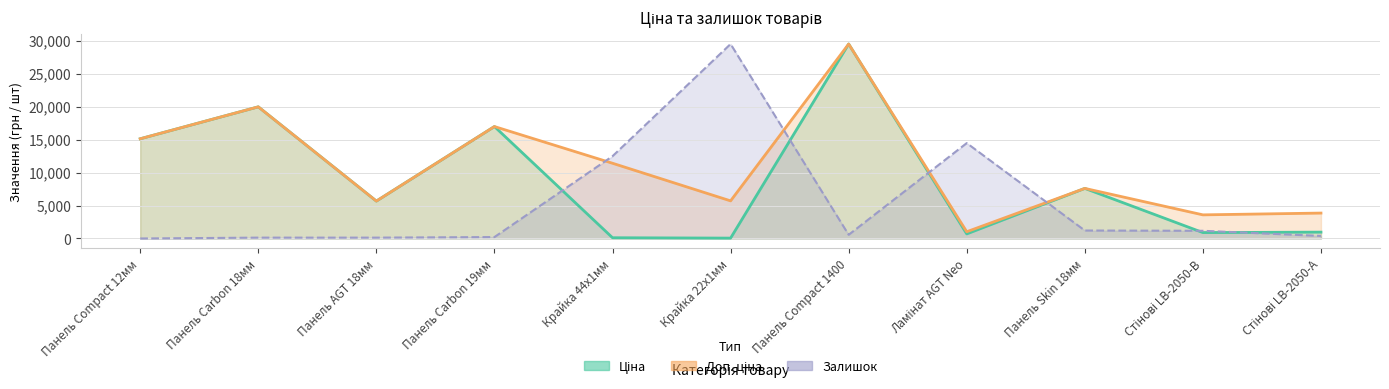

Count the number of categories in the chart.

11